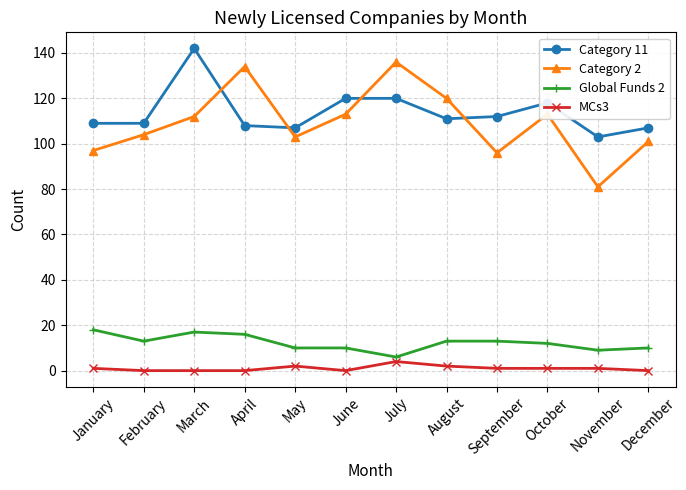

Which series has the largest range (max minus min)?

Category 2